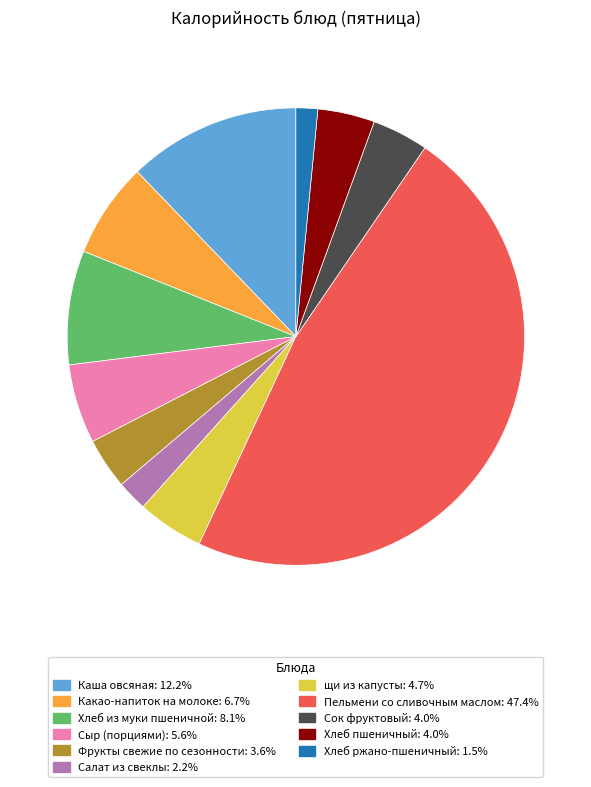

Is the sum of щи из капусты and Хлеб пшеничный greater than half?

No